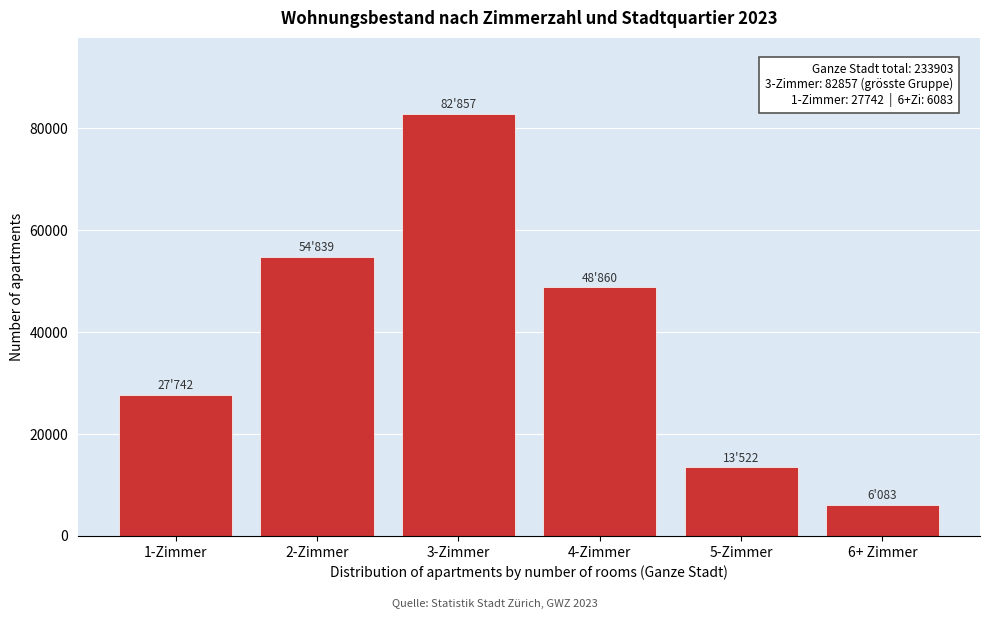

Reading left to right, what are all the values shown in this chart?

27742	54839	82857	48860	13522	6083